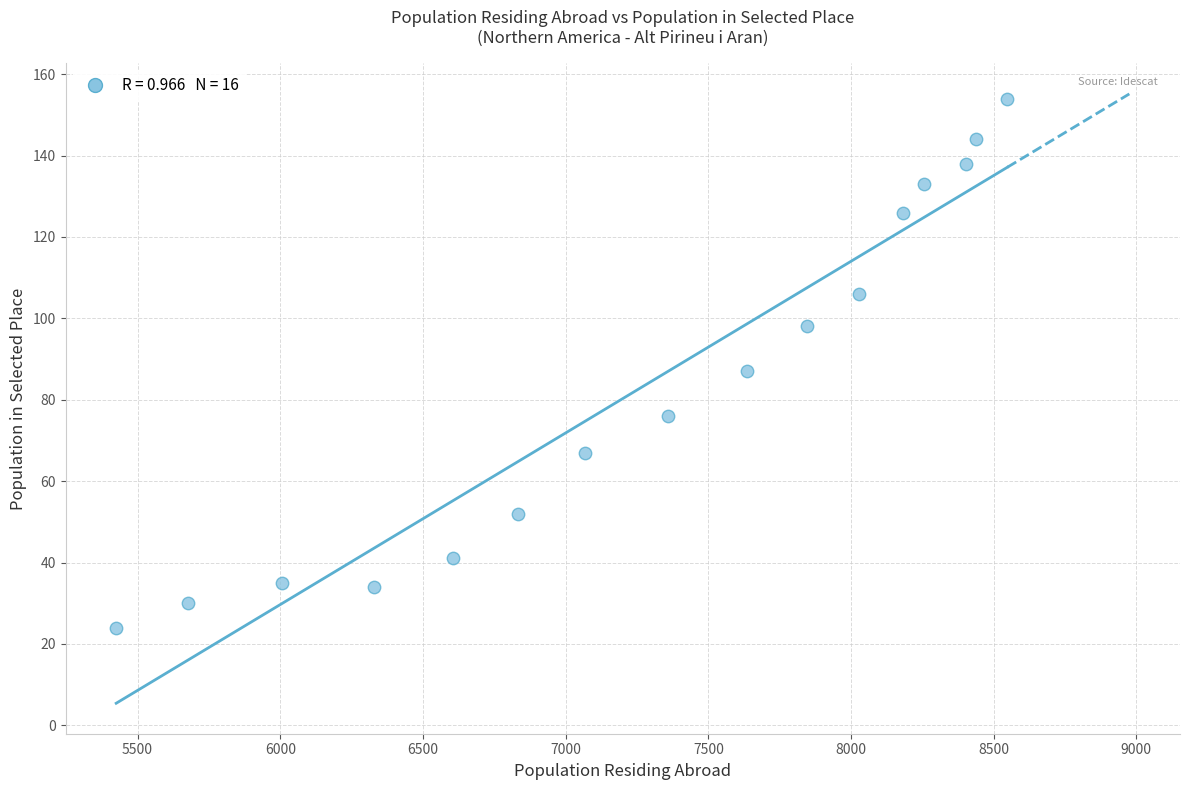

What is the range of Y values (max minus min)?

130